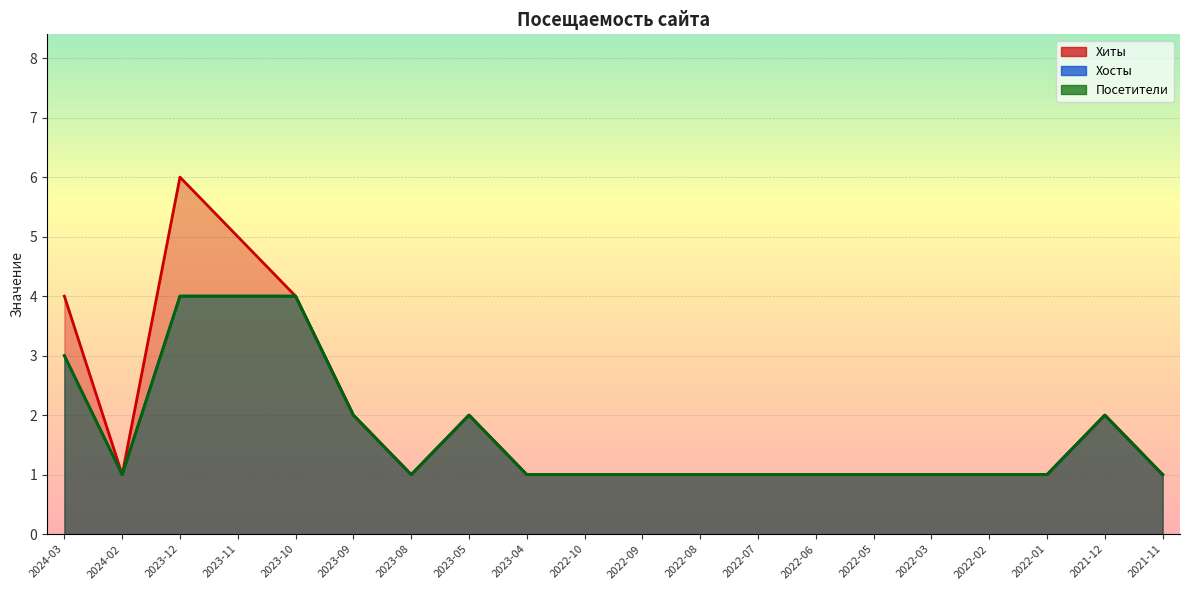

How many interior local valleys does the Хосты series have?

2